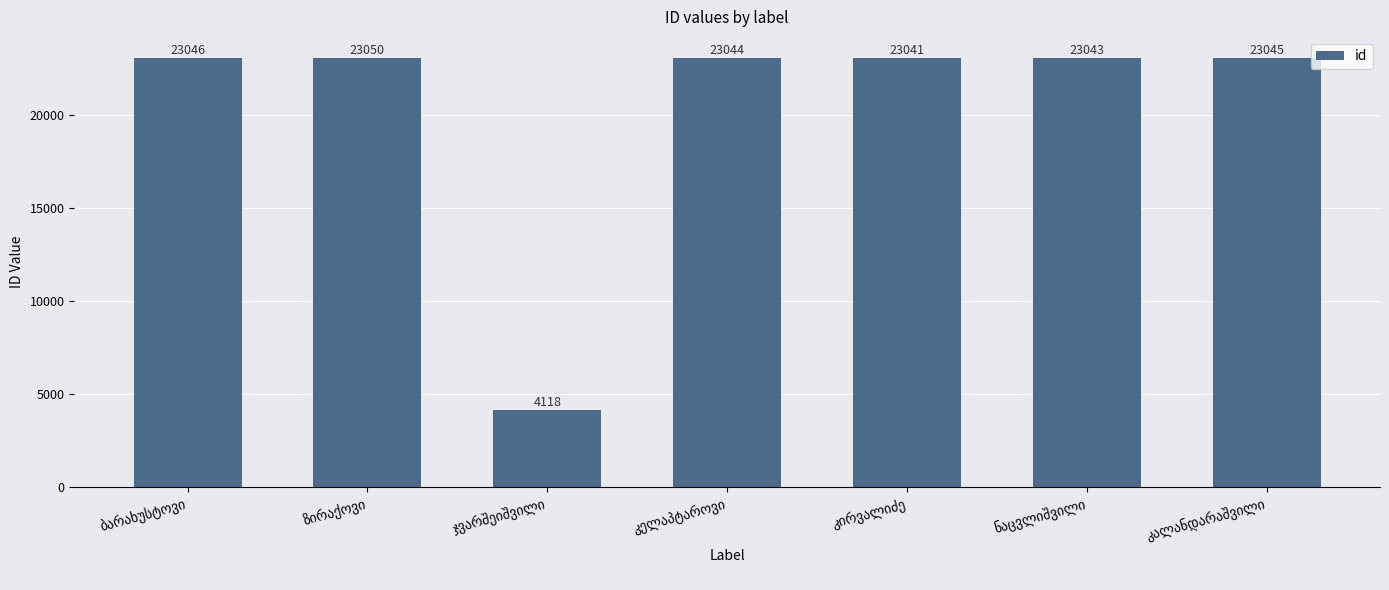

What is the value of the 7th bar from the left?

23045